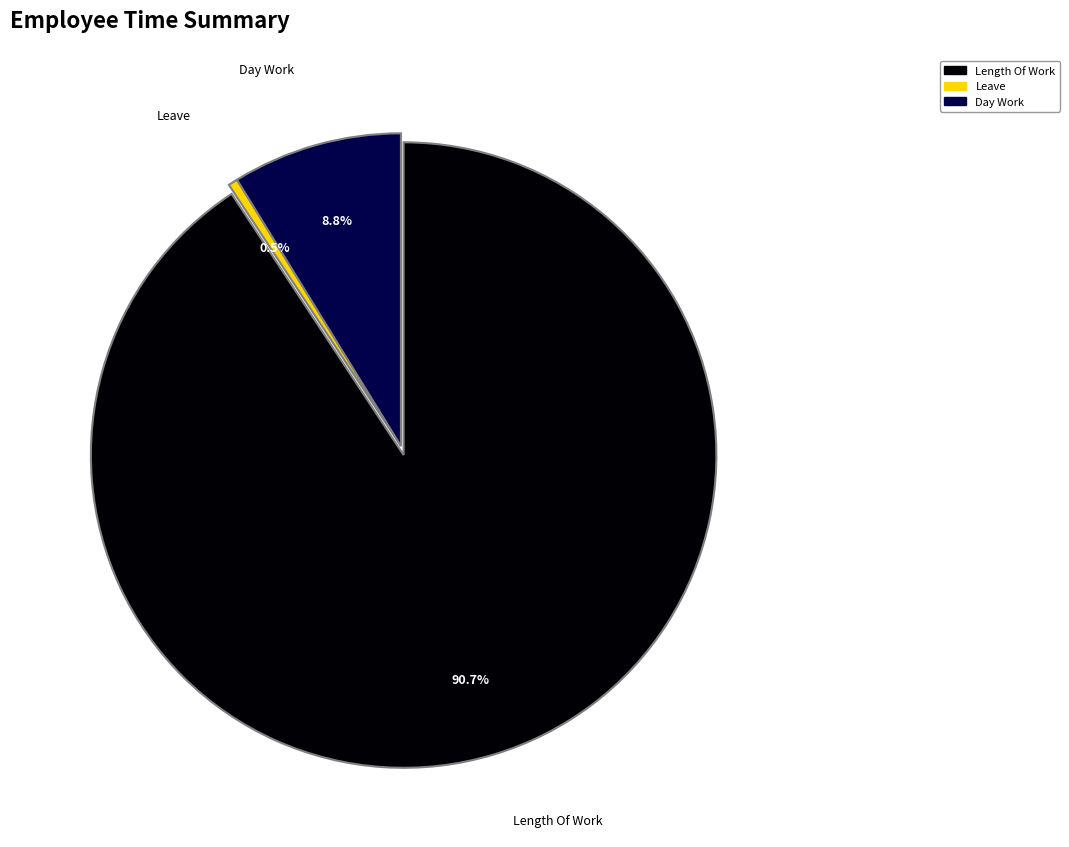

Does any single category account for the majority?

Yes